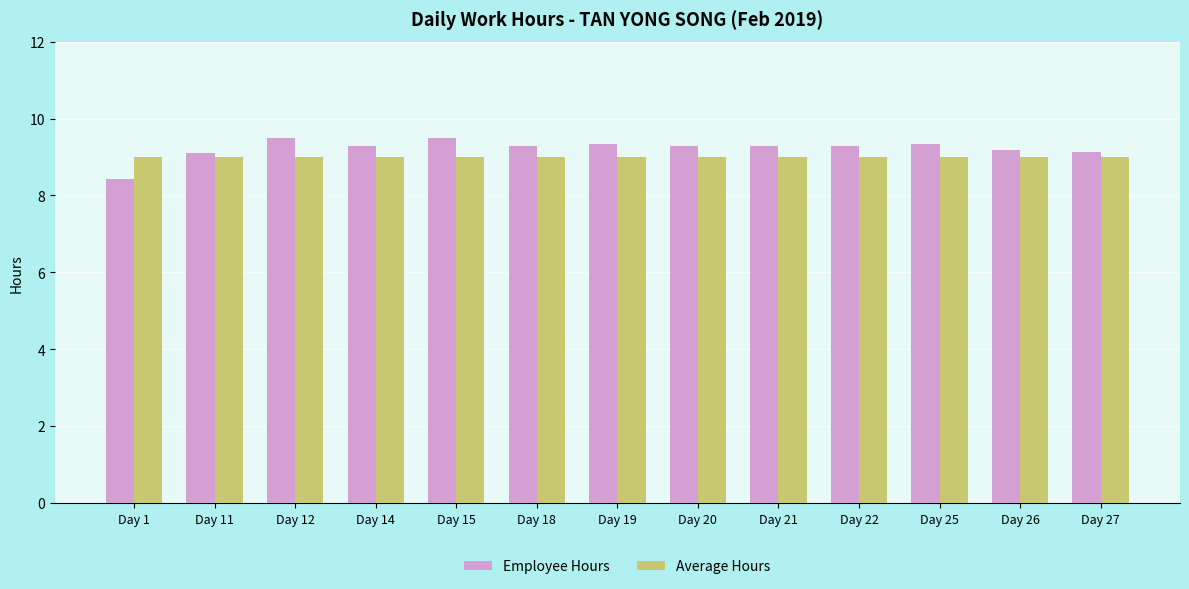

At how many categories does at least one series exceed 8?

13